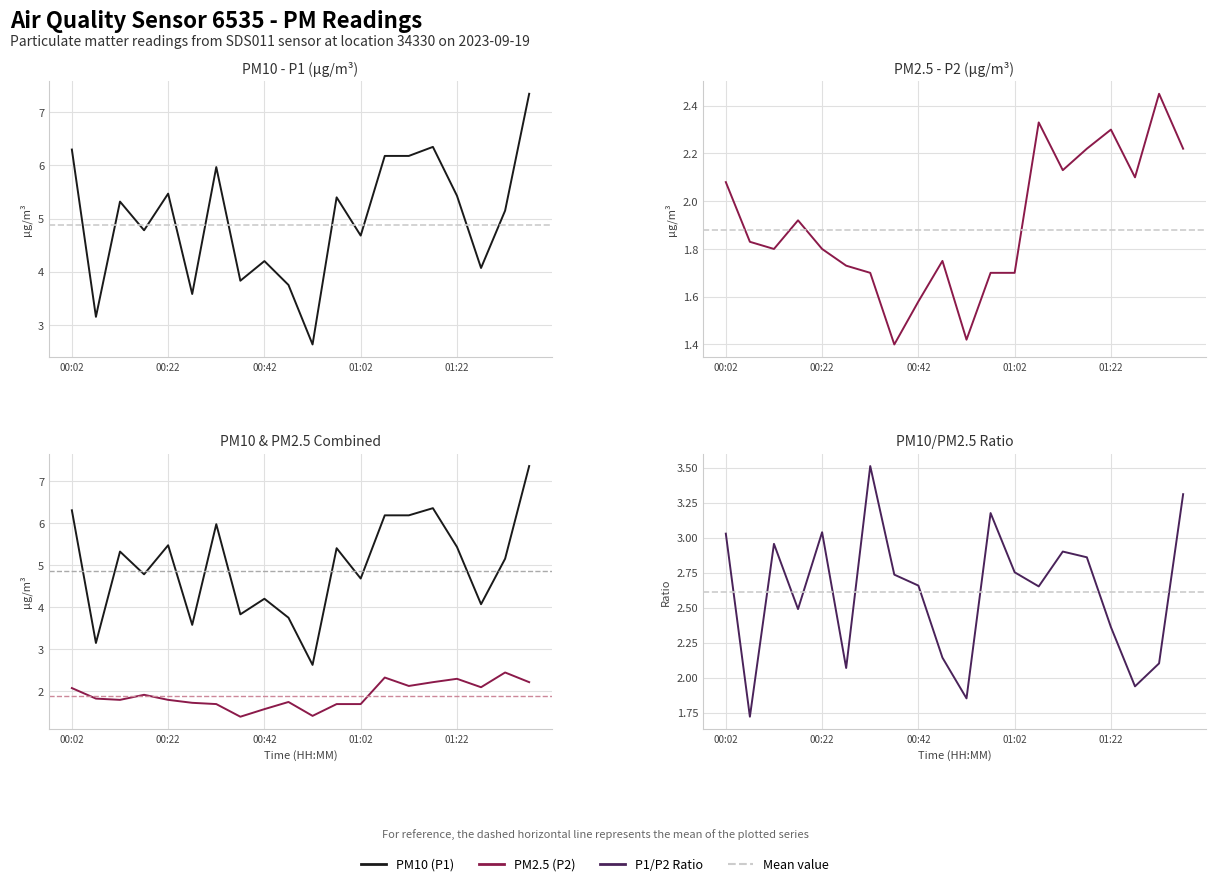

After their last crossing, which series has the higher values: P1/P2 Ratio or PM2.5 (P2)?

P1/P2 Ratio